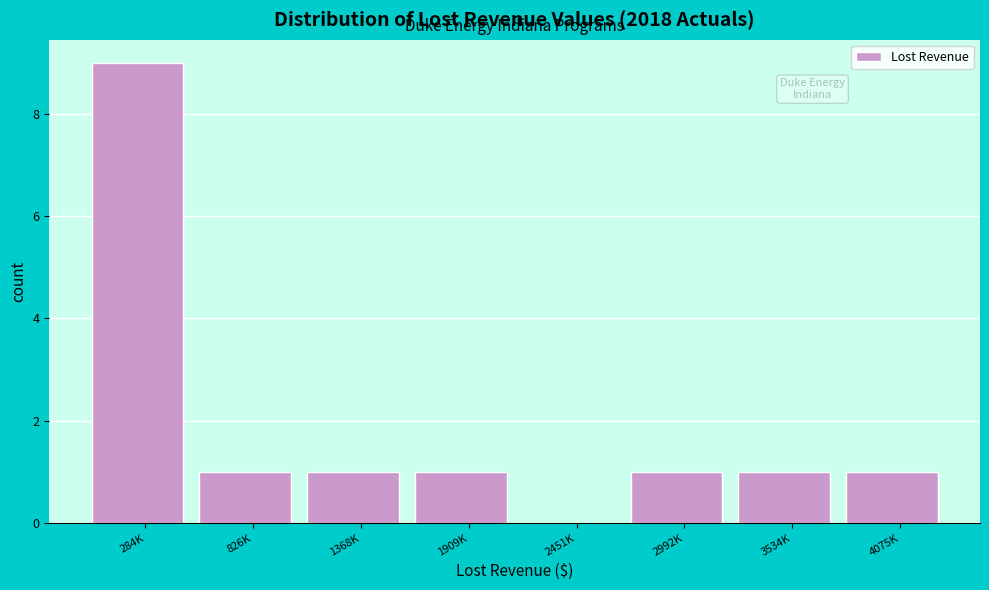

Reading left to right, transcribe all the data shown in this chart.

284K=9	826K=1	1368K=1	1909K=1	2451K=0	2992K=1	3534K=1	4075K=1